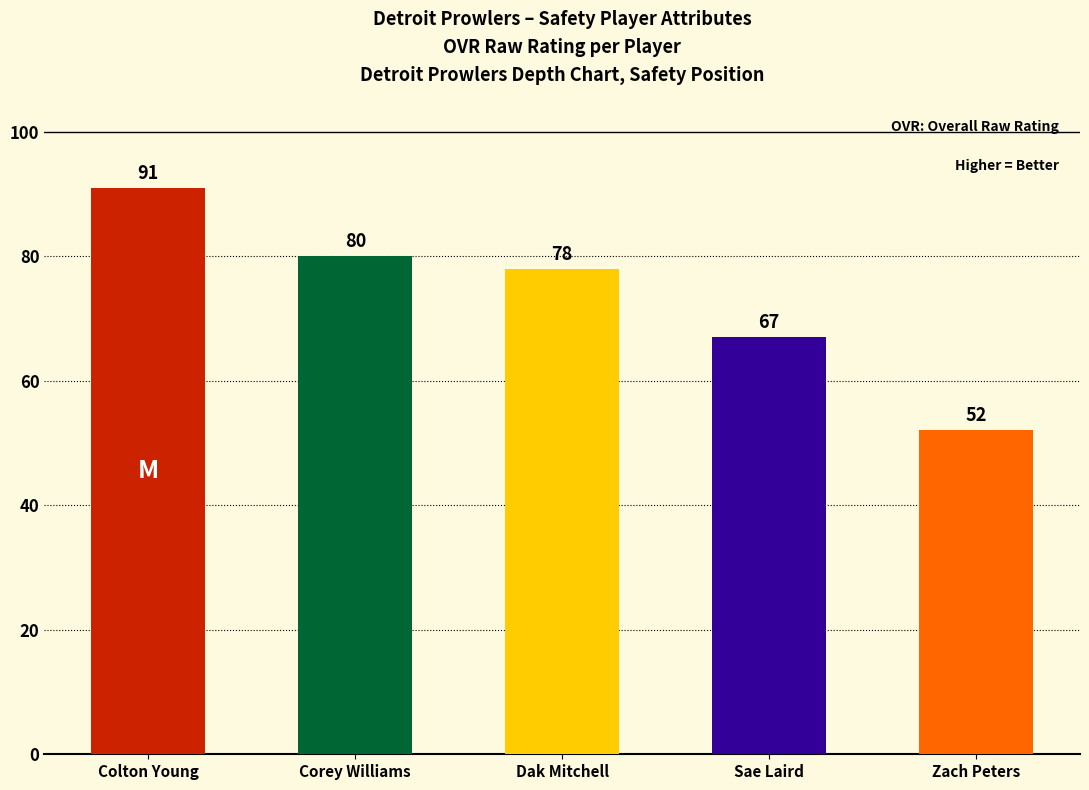

What is the sum of all values?

368